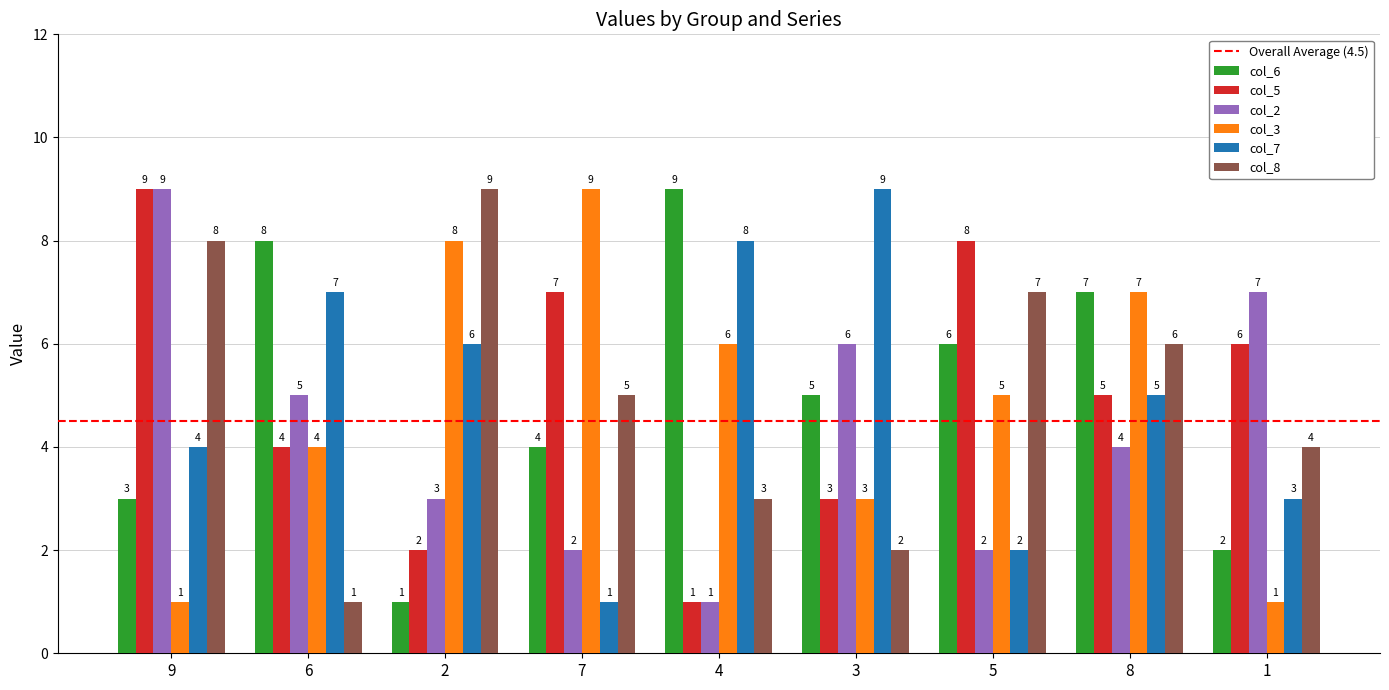

Reading left to right, list all the values displayed in this chart.

col_6: 9=3	6=8	2=1	7=4	4=9	3=5	5=6	8=7	1=2
col_5: 9=9	6=4	2=2	7=7	4=1	3=3	5=8	8=5	1=6
col_2: 9=9	6=5	2=3	7=2	4=1	3=6	5=2	8=4	1=7
col_3: 9=1	6=4	2=8	7=9	4=6	3=3	5=5	8=7	1=1
col_7: 9=4	6=7	2=6	7=1	4=8	3=9	5=2	8=5	1=3
col_8: 9=8	6=1	2=9	7=5	4=3	3=2	5=7	8=6	1=4